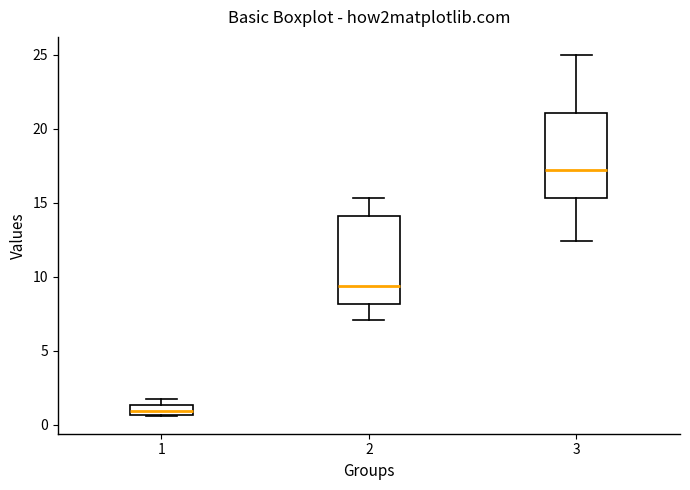

Which box's median line is the highest?

3